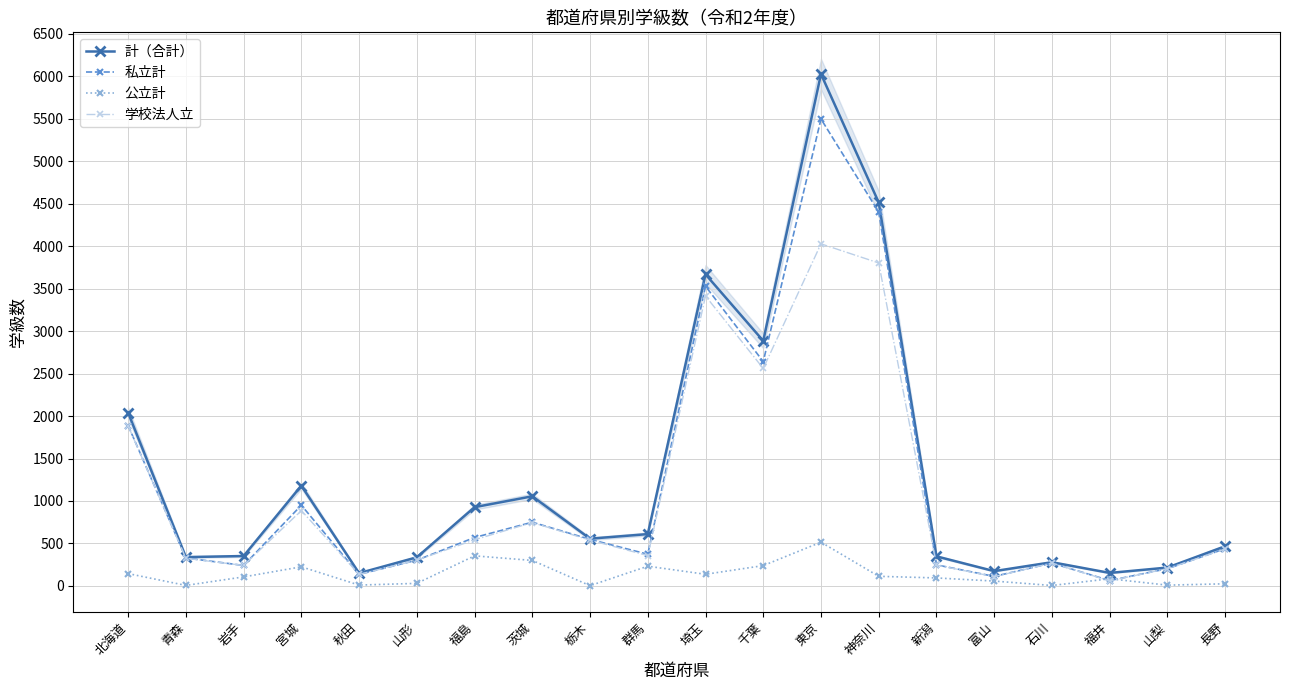

What is the value of the 公立計 point at the 15th from the left?

94